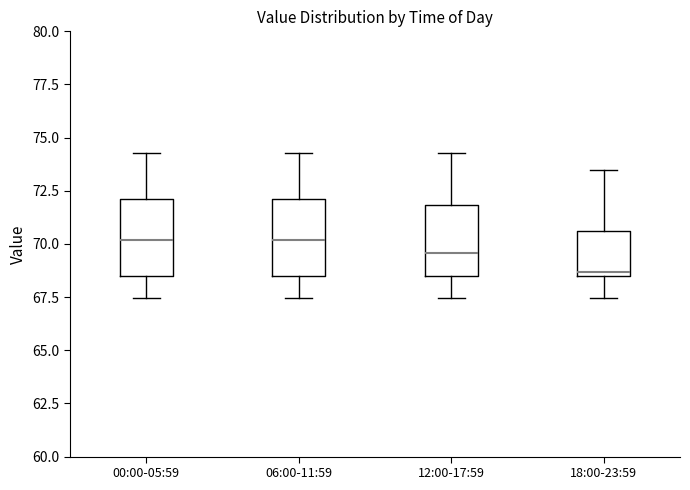

Where does the lower whisker of the box for 18:00-23:59 end on the y-axis? The values are not printed on the chart, so give them approximately, as read against the axis.

67.5